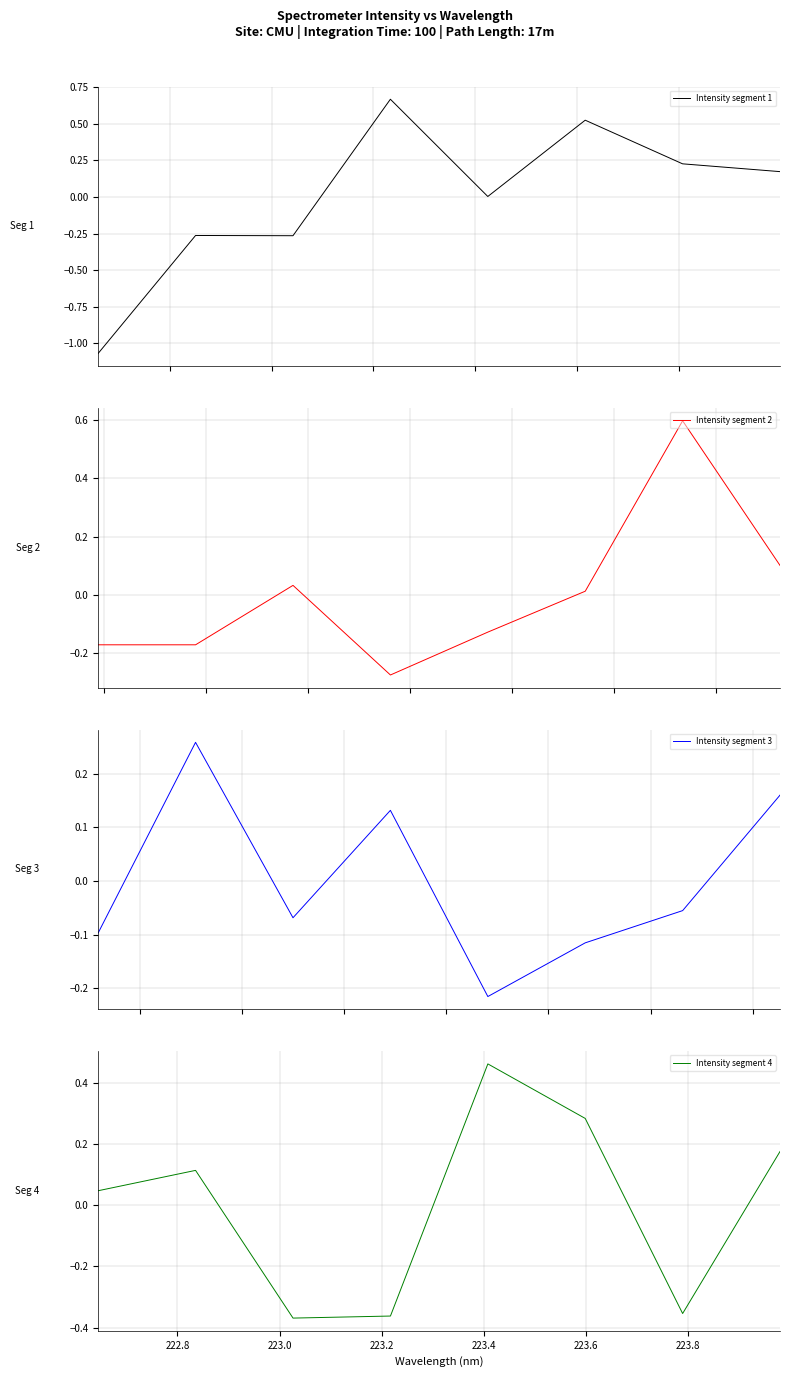

What is the sum of the Intensity segment 4 values at 223.6 and 222.8?

0.4